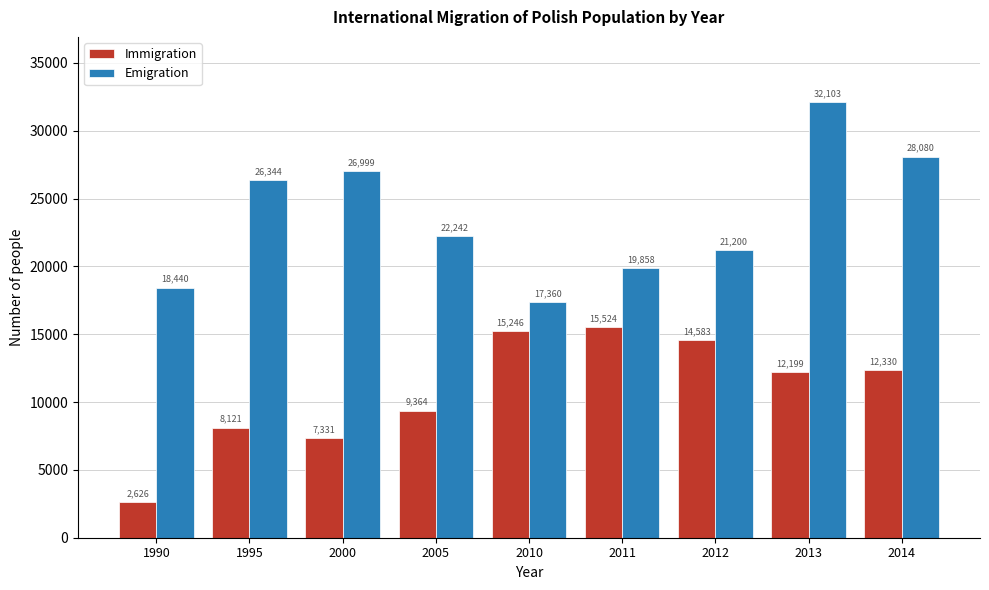

Reading left to right, list all the values displayed in this chart.

Immigration: 1990=2626	1995=8121	2000=7331	2005=9364	2010=15246	2011=15524	2012=14583	2013=12199	2014=12330
Emigration: 1990=18440	1995=26344	2000=26999	2005=22242	2010=17360	2011=19858	2012=21200	2013=32103	2014=28080